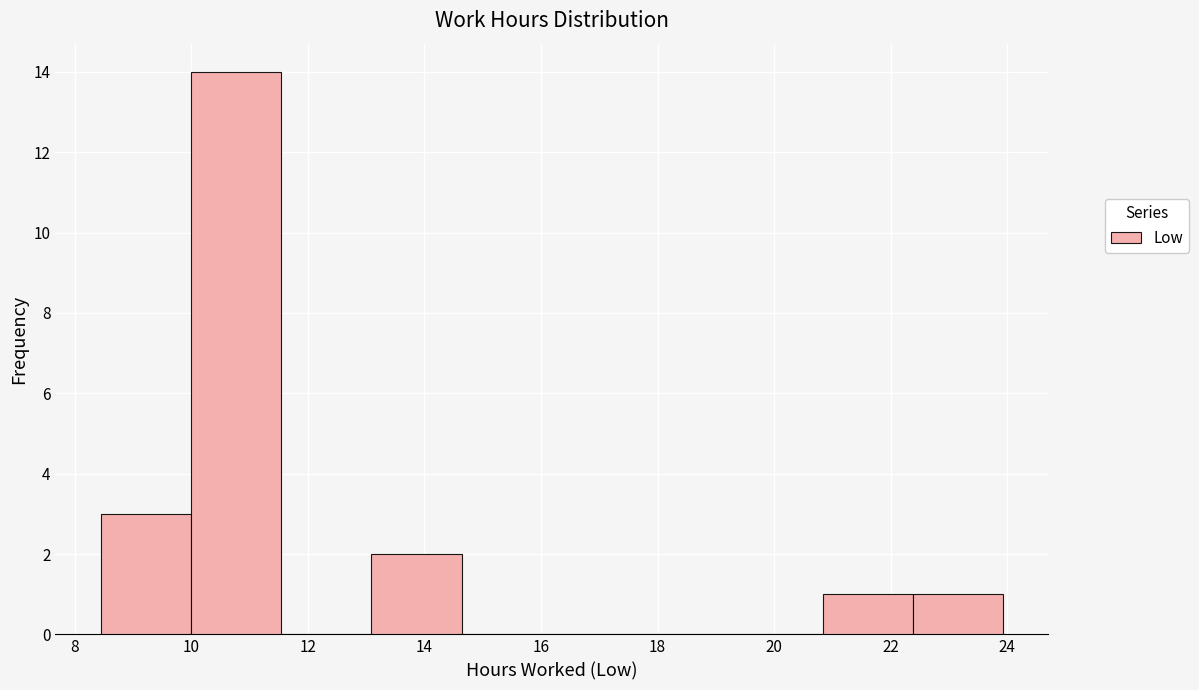

How tall is the bar that spans 22.4 to 24.0 on the x-axis? Neither the bar edges nor the heights are printed on the chart, so give them approximately, as read against the axes.

1